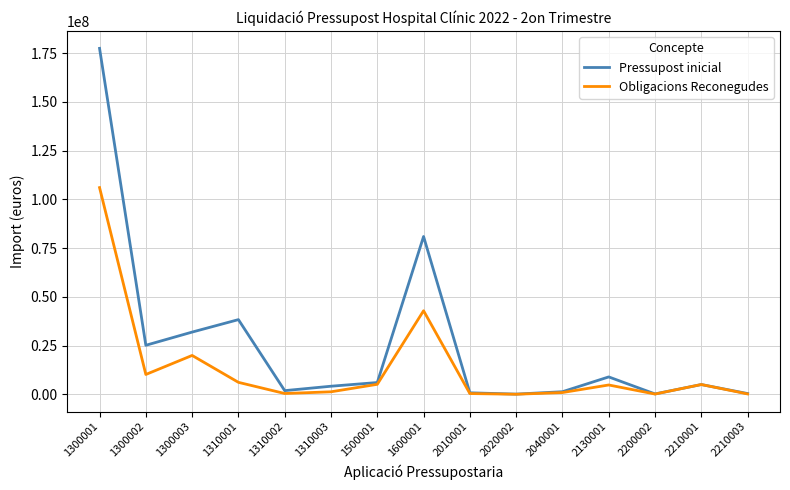

What is the maximum value for Pressupost inicial?

177434062.6